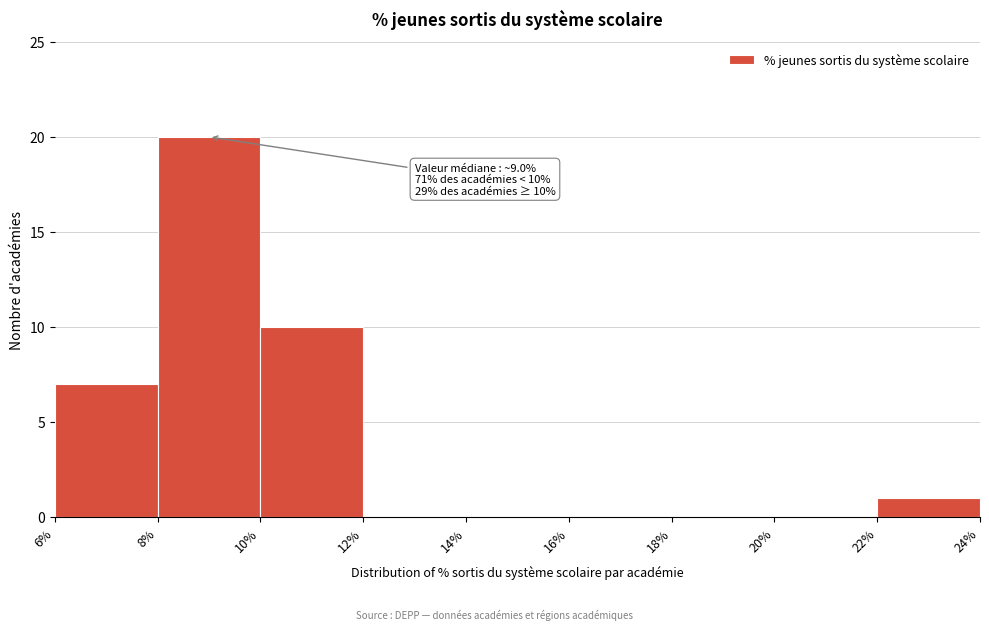

Which range on the x-axis has the tallest bar?

8% to 10%